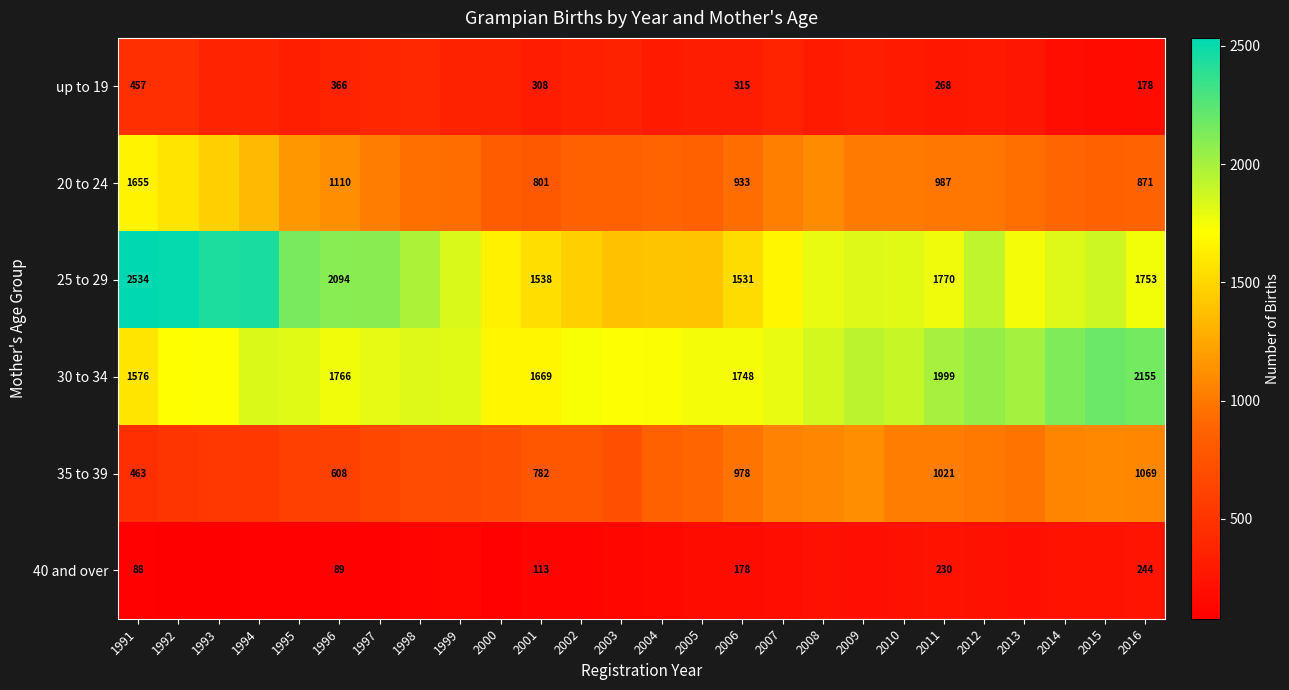

At 2011, list the series in order from smallest to largest.

40 and over, up to 19, 20 to 24, 35 to 39, 25 to 29, 30 to 34